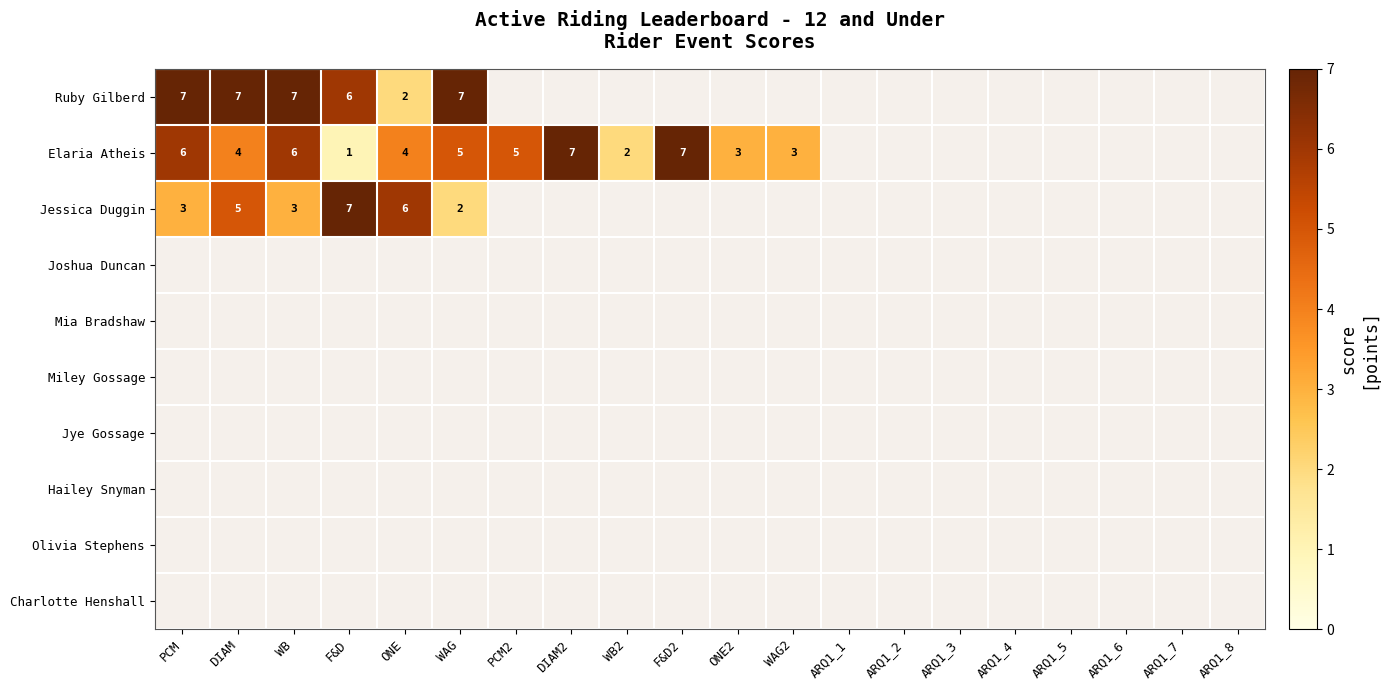

At which category does the chart reach its peak across all series?

PCM